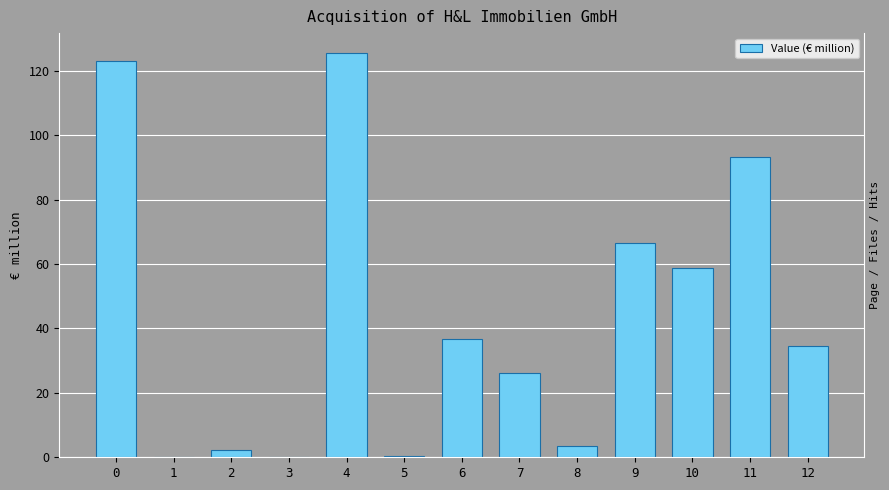

At which label is the value closest to 62?

10